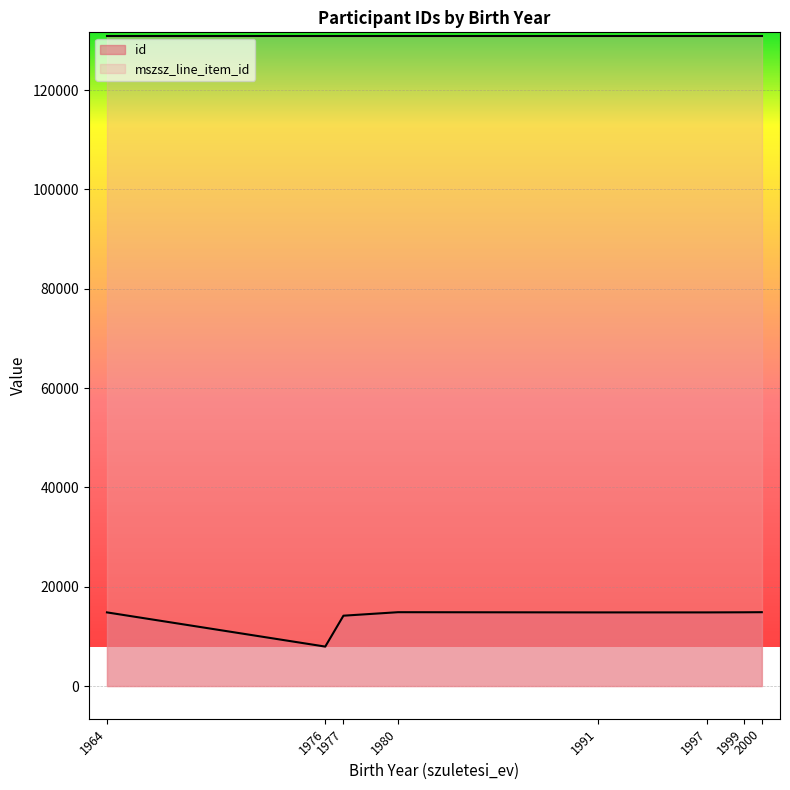

Where does the id series first go above 14829?

1999